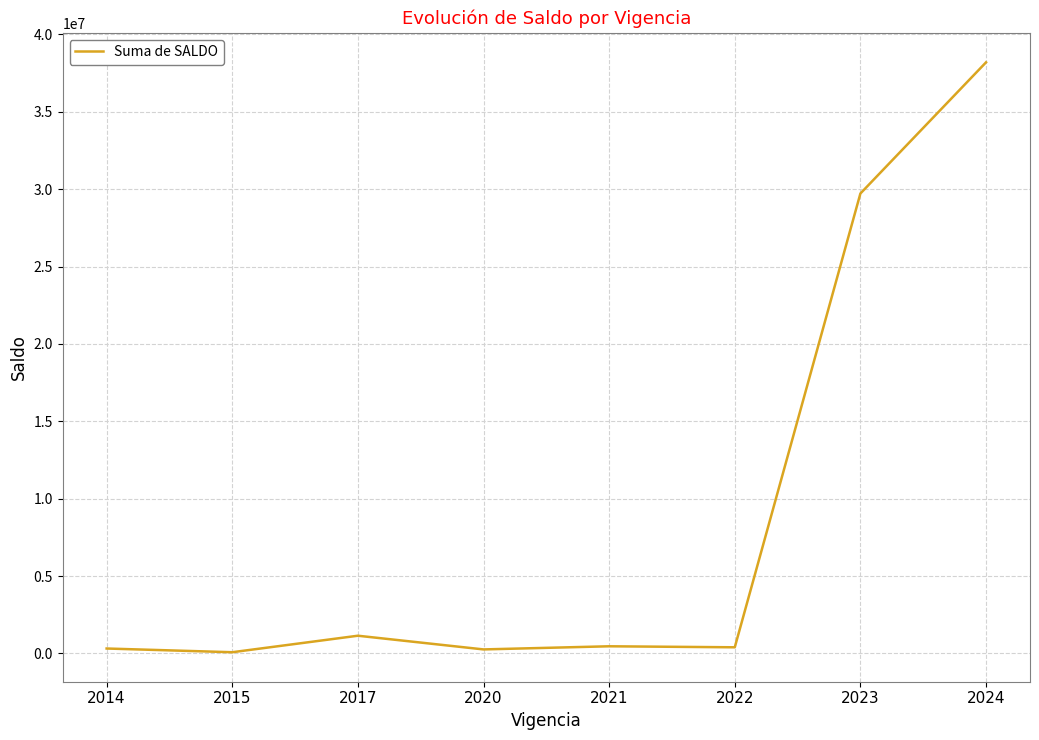

True or false: the data has more than 2 interior local peaks.

False